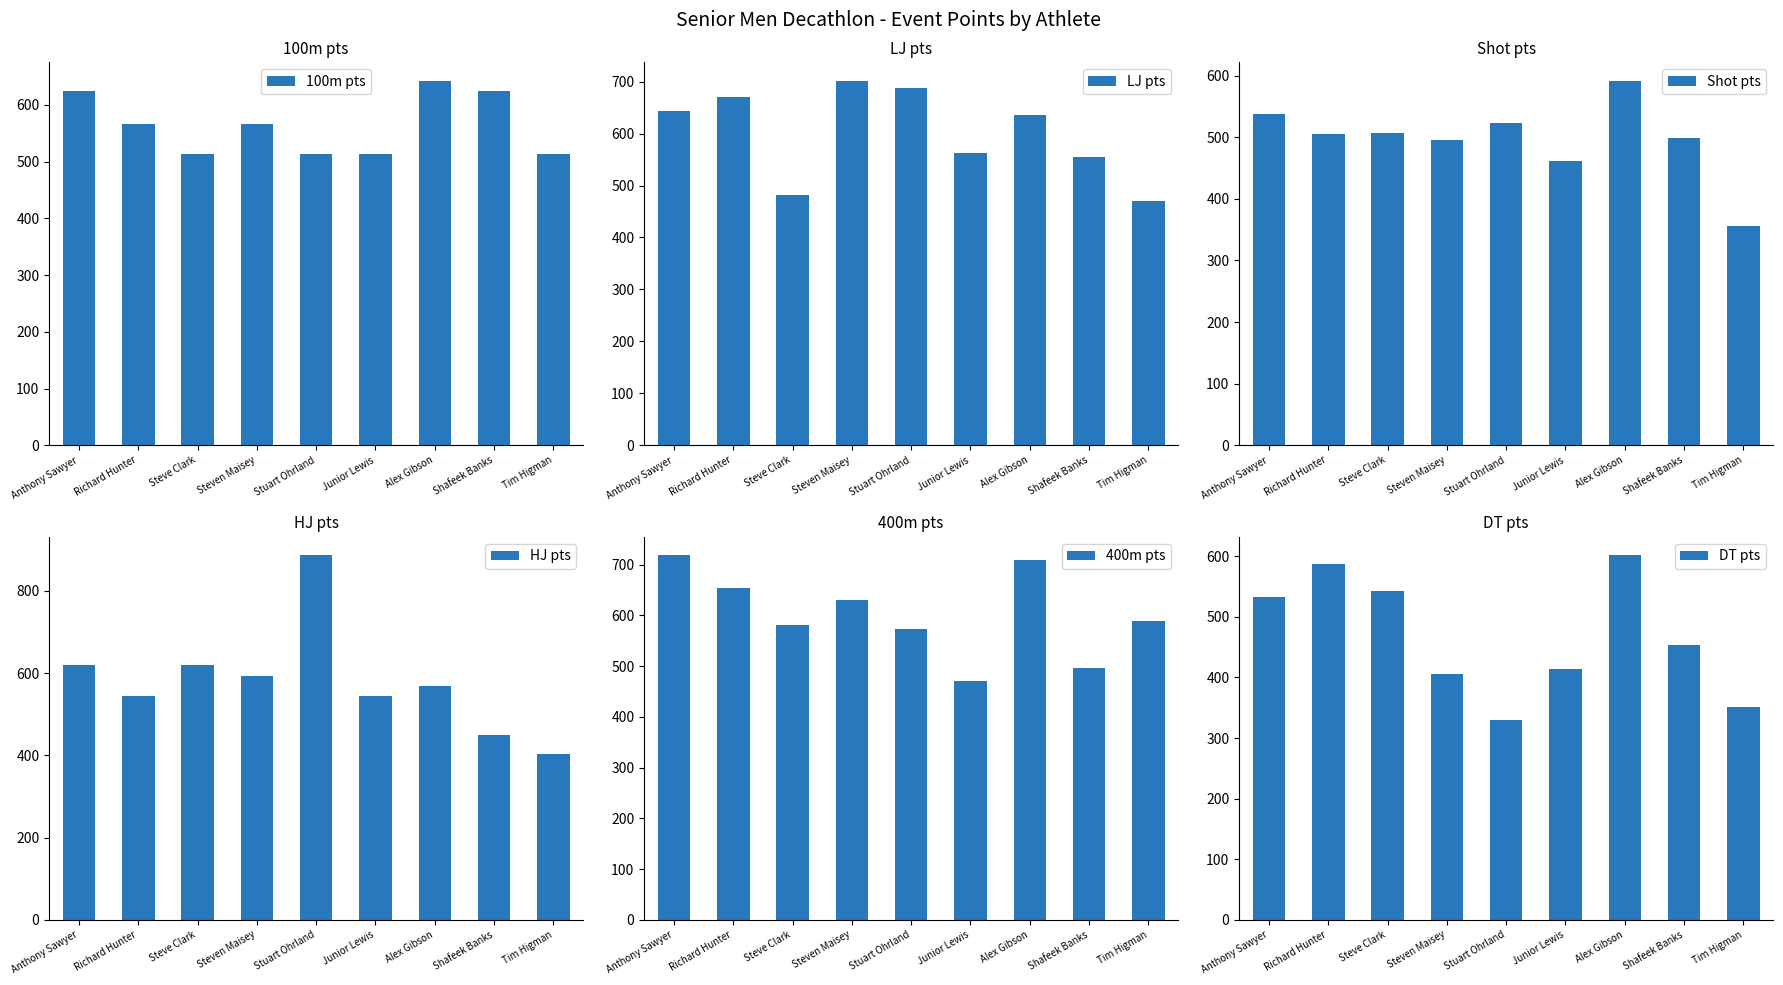

How many bars are there in each group?

6